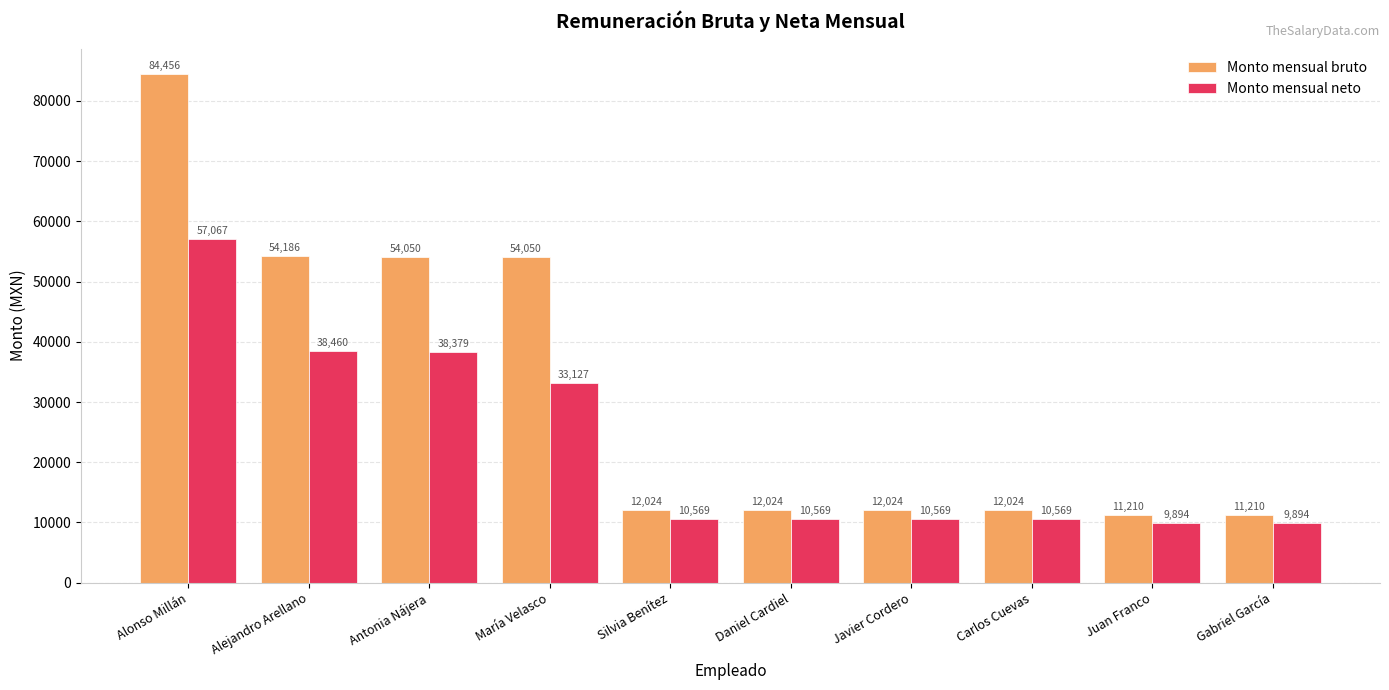

True or false: Monto mensual neto has a value of 16539.6 at Carlos Cuevas.

False